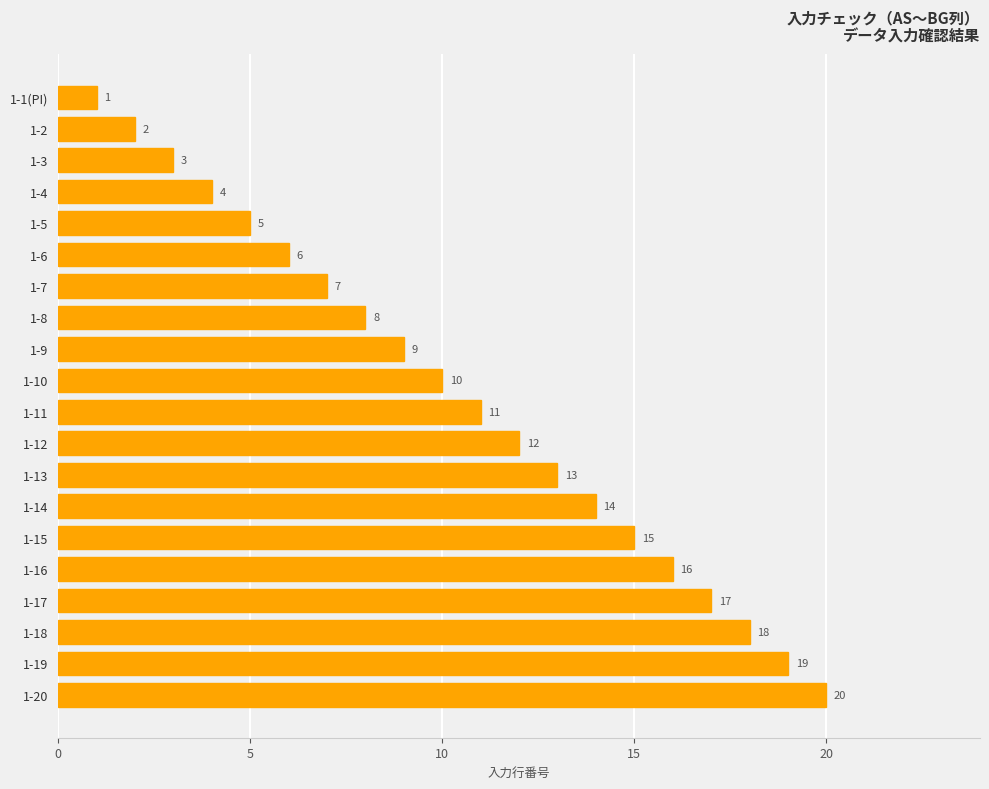

Count the number of categories in the chart.

20